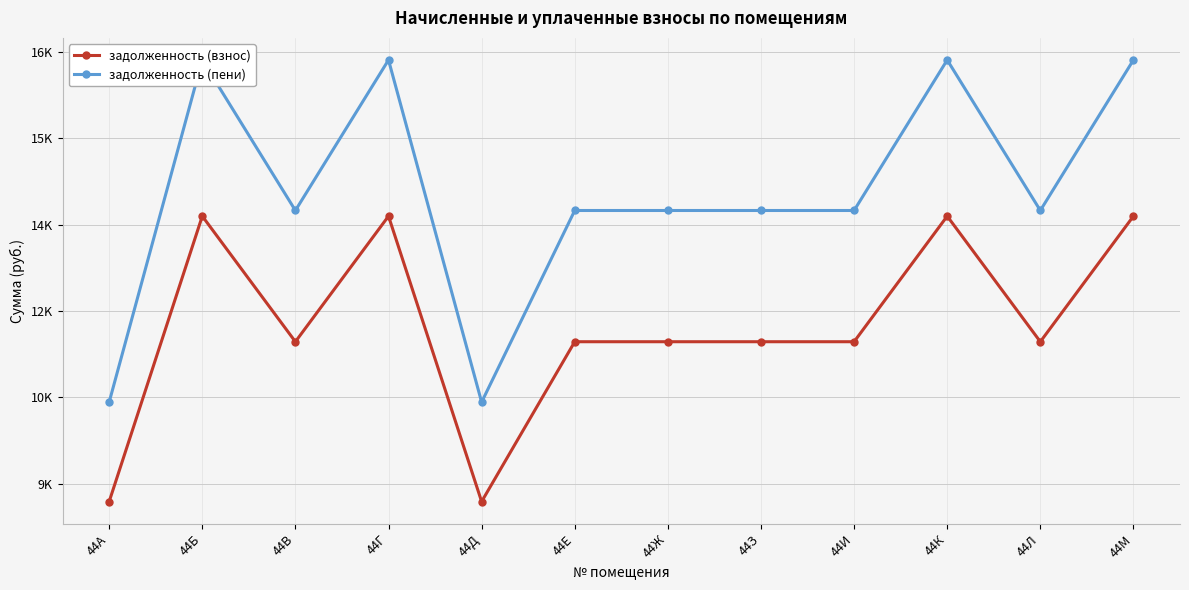

Reading left to right, transcribe all the data shown in this chart.

задолженность (взнос): 8690.3	13646.5	11466.1	13646.5	8690.3	11466.1	11466.1	11466.1	11466.1	13646.5	11466.1	13646.5
задолженность (пени): 10417.1	16358.2	13744.6	16358.2	10417.1	13744.6	13744.6	13744.6	13744.6	16358.2	13744.6	16358.2